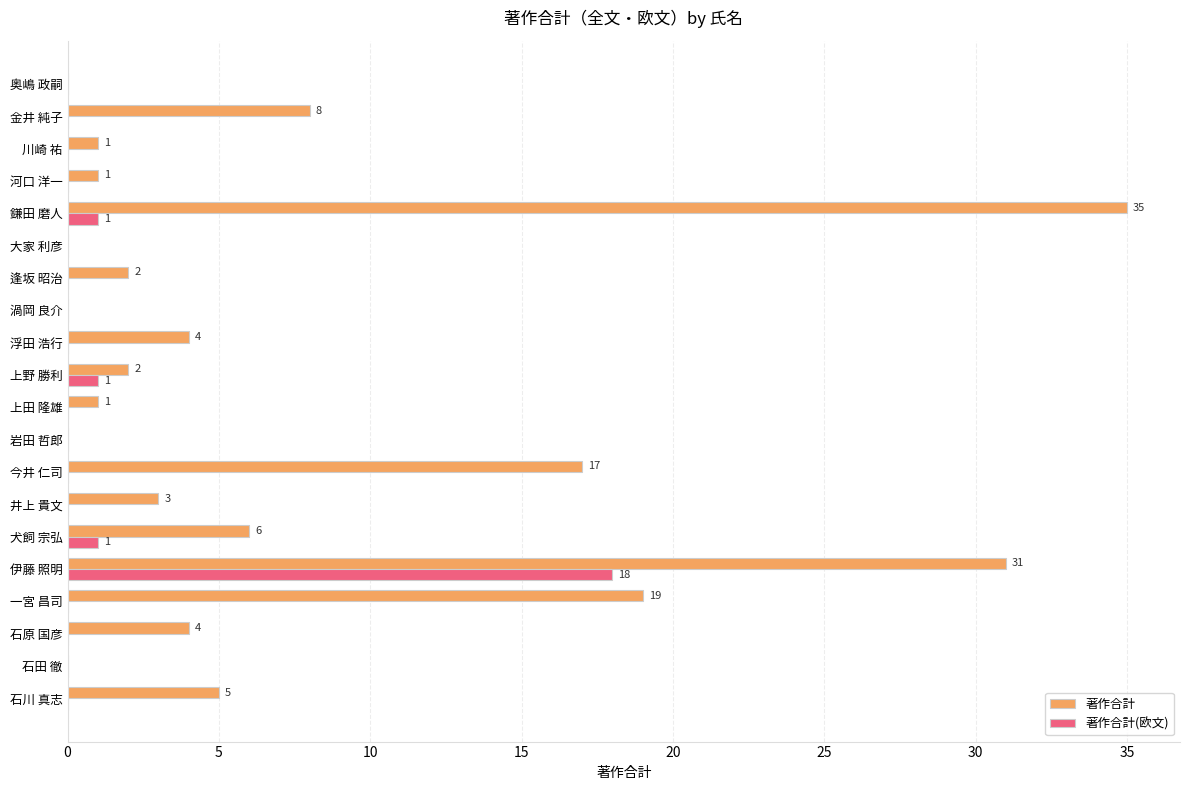

What value does the 著作合計(欧文) series have at 伊藤 照明?

18